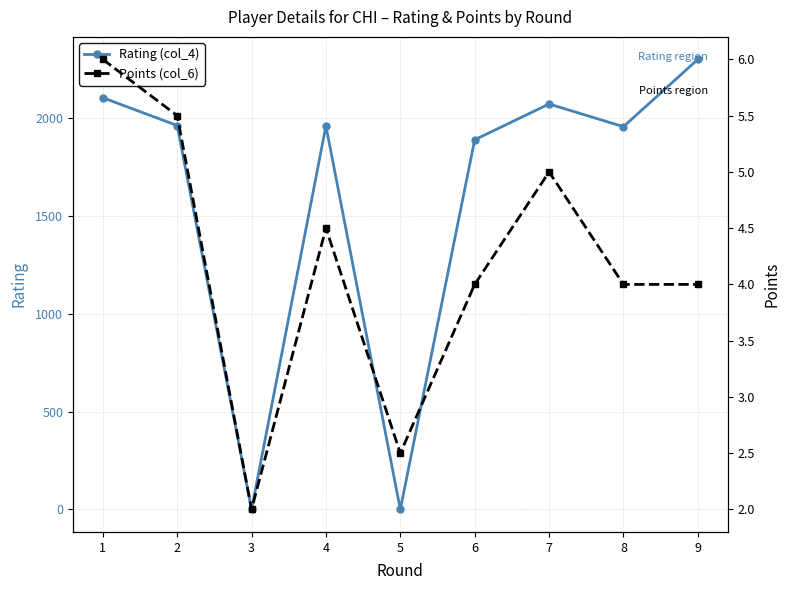

How many lines are shown in the chart?

2